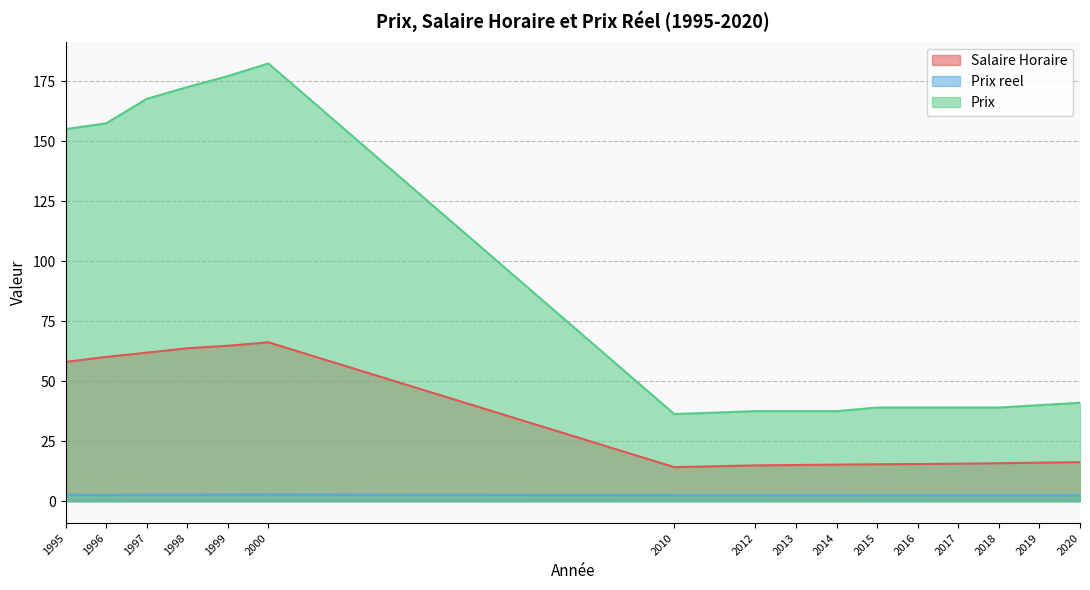

Where is Prix reel nearest to the value 2?

2014